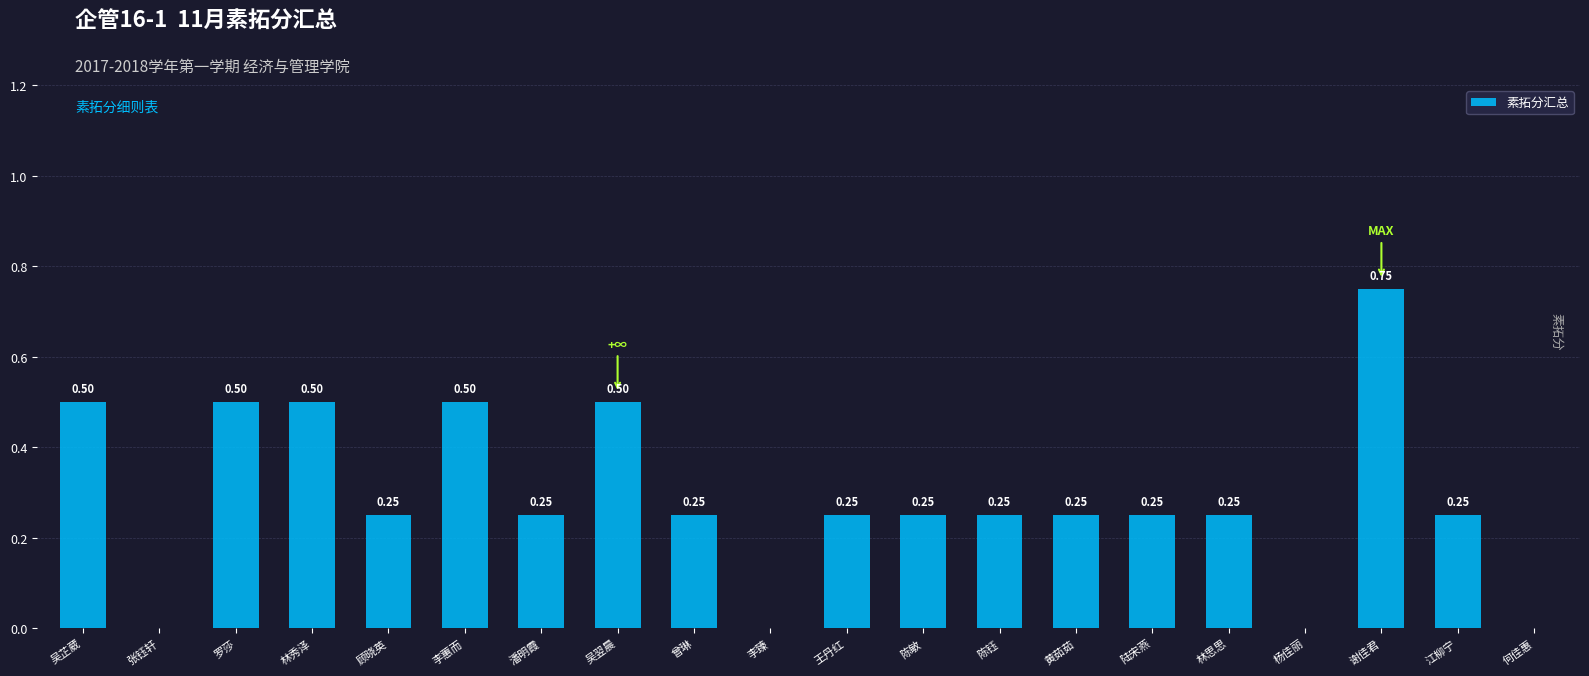

How many values exceed 0?

16